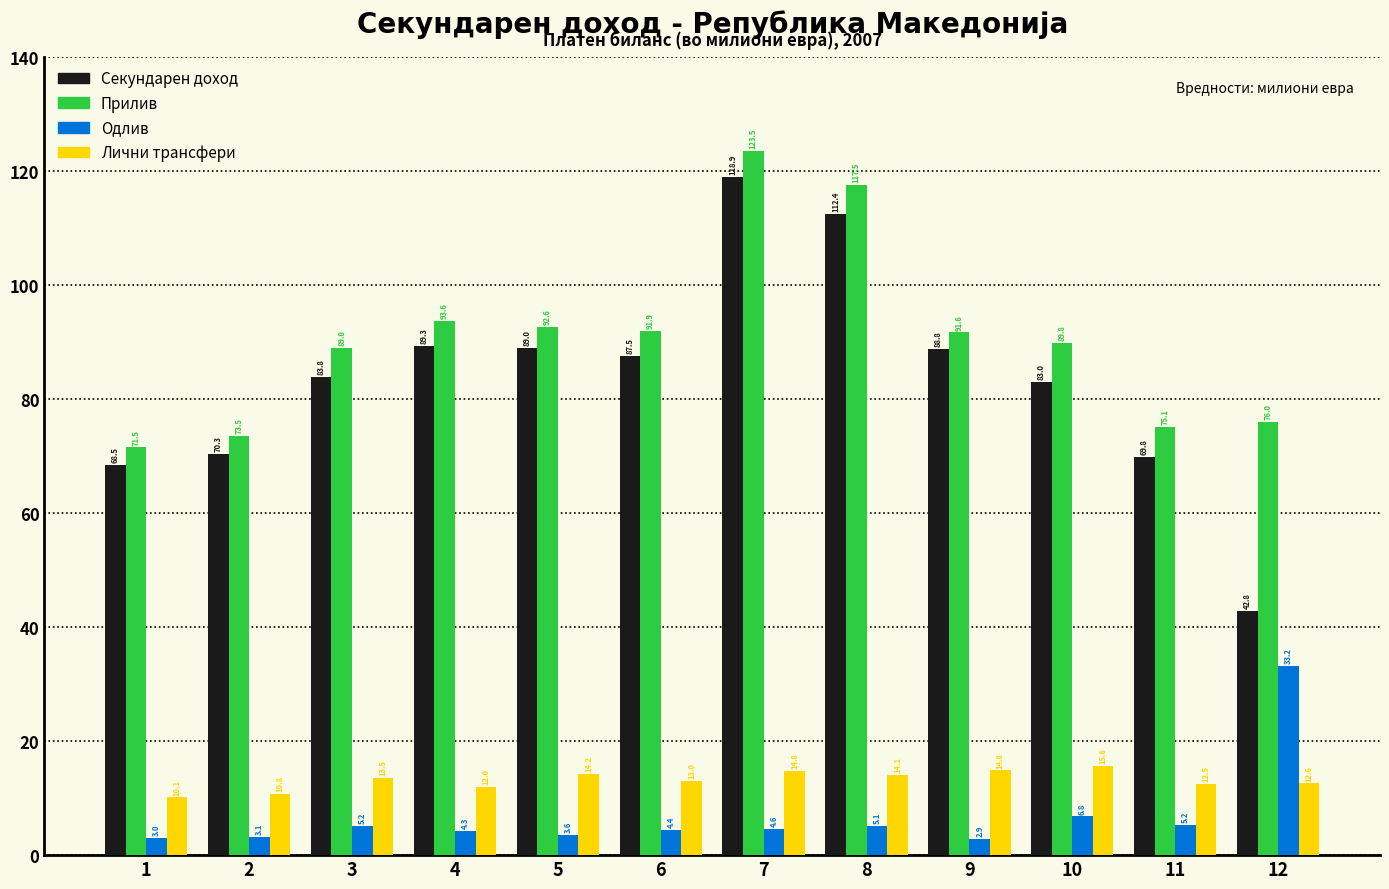

Reading right to left, what are all the values shown in this chart?

Секундарен доход: 42.8	69.8	83.0	88.8	112.4	118.9	87.5	89.0	89.3	83.8	70.3	68.5
Прилив: 76.0	75.1	89.8	91.6	117.5	123.5	91.9	92.6	93.6	89.0	73.5	71.5
Одлив: 33.2	5.2	6.8	2.9	5.1	4.6	4.4	3.6	4.3	5.2	3.1	3.0
Лични трансфери: 12.6	12.5	15.6	14.8	14.1	14.8	13.0	14.2	12.0	13.5	10.8	10.1